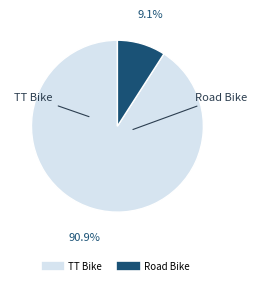

Rank the categories by value from highest to lowest.

TT Bike, Road Bike